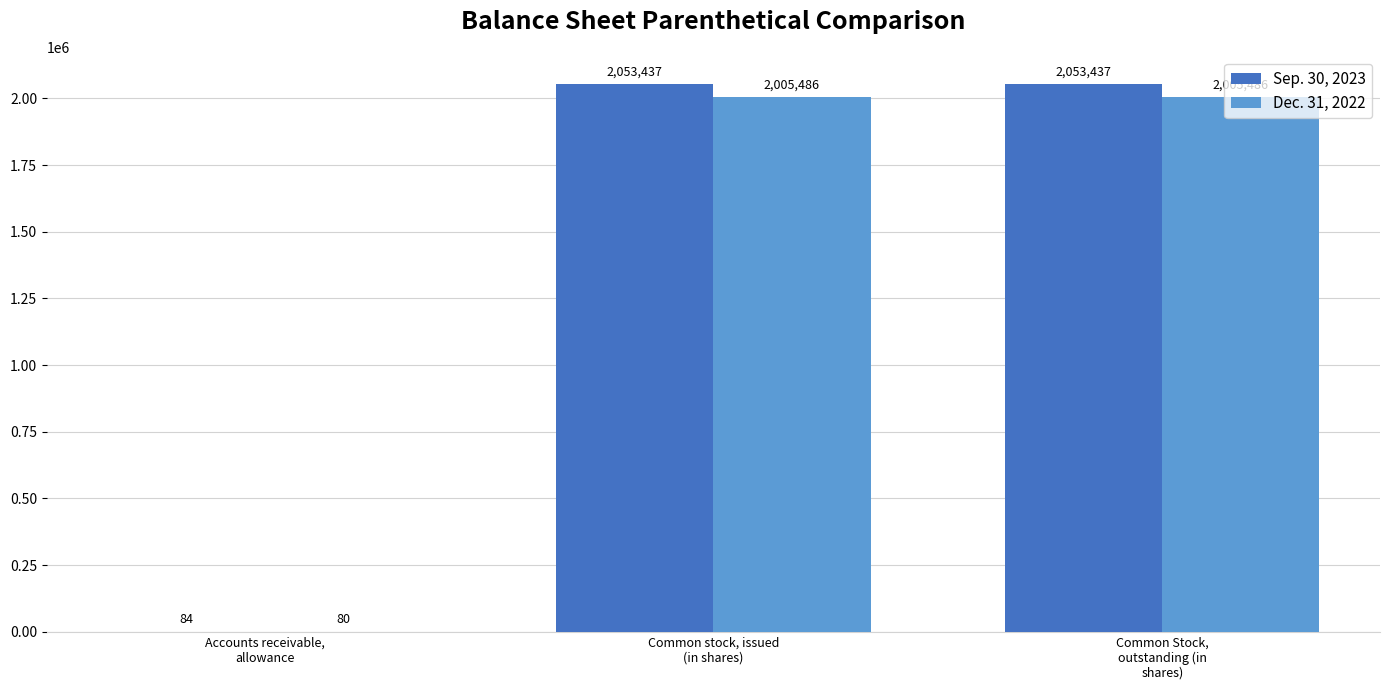

How many categories are shown in the chart?

3